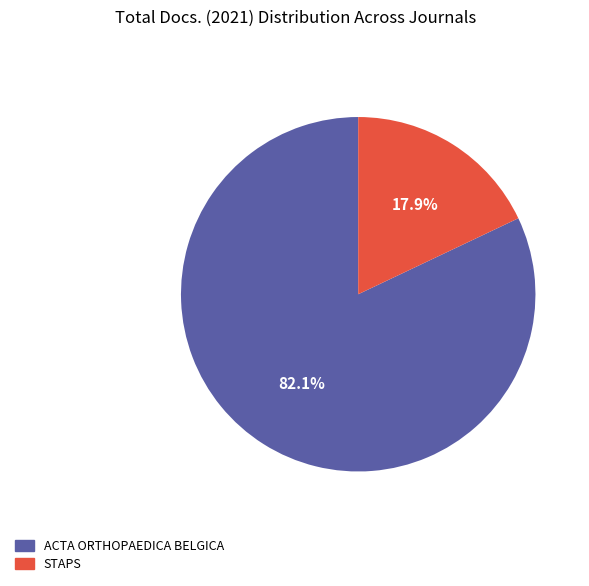

Does any single category account for the majority?

Yes